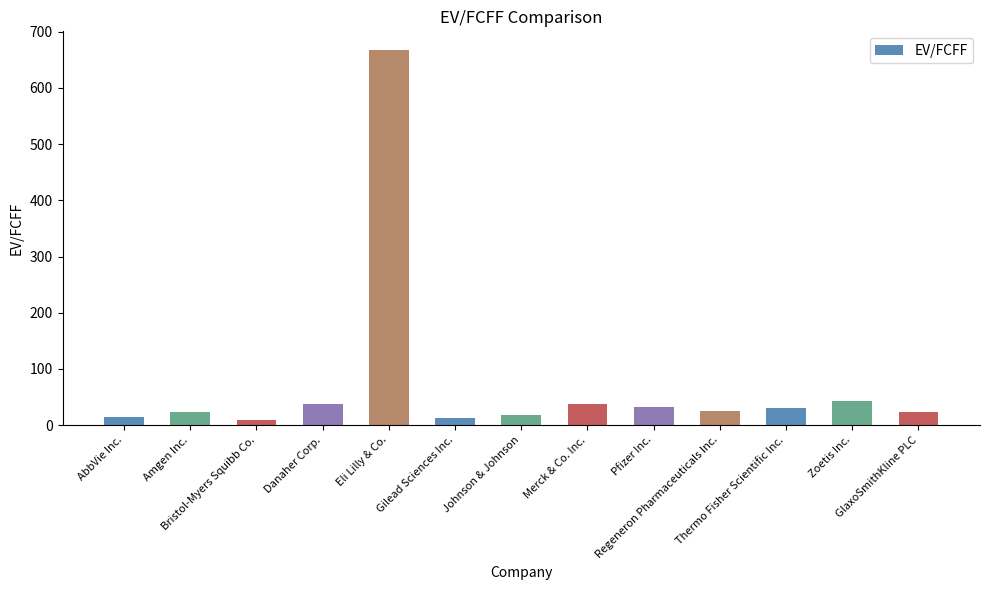

What is the maximum value shown in the chart?

667.5